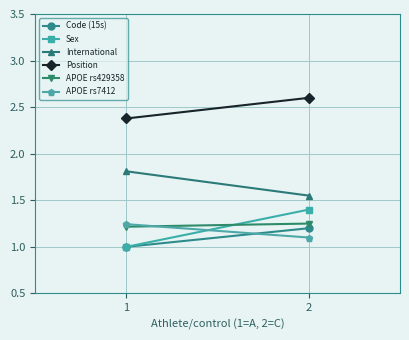

Which series has the largest range (max minus min)?

Sex